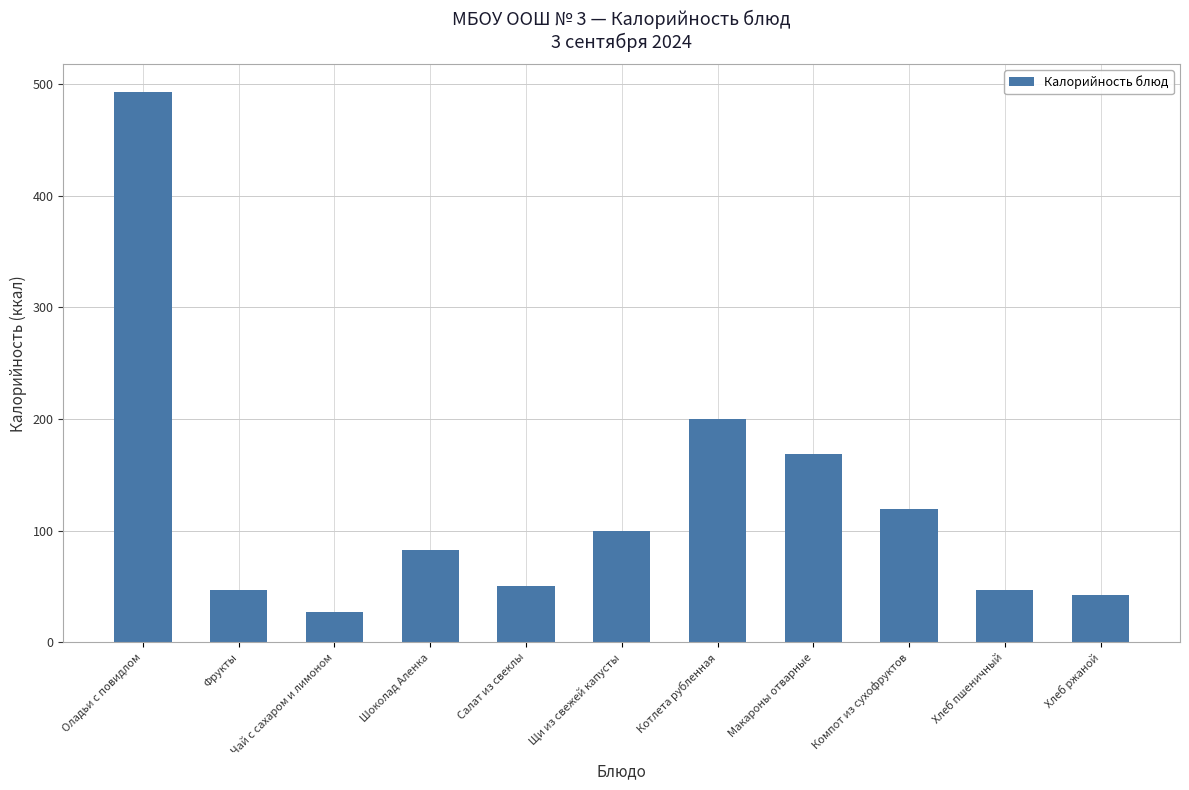

Is it true that the value at Хлеб пшеничный is 21.5?

False